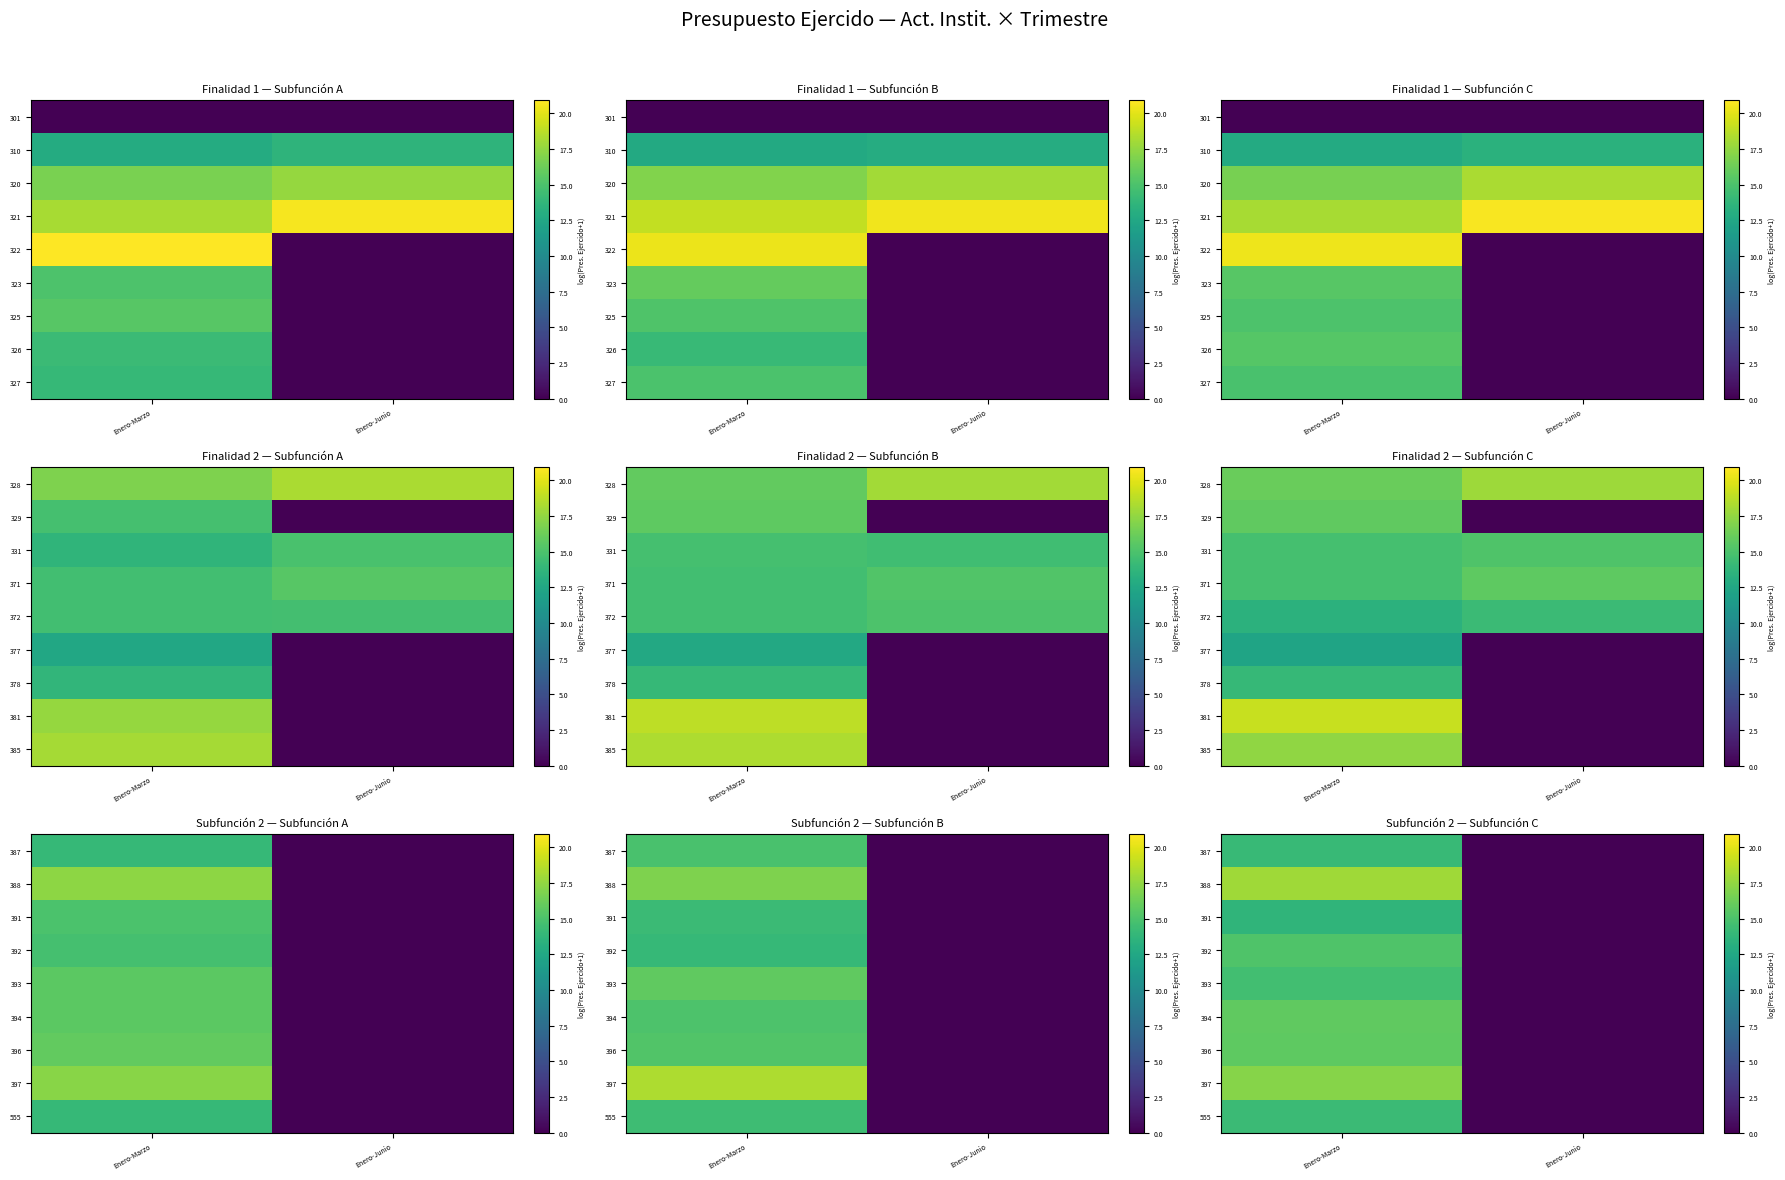

What is the difference between the maximum and minimum values in the 393 series?

14.6